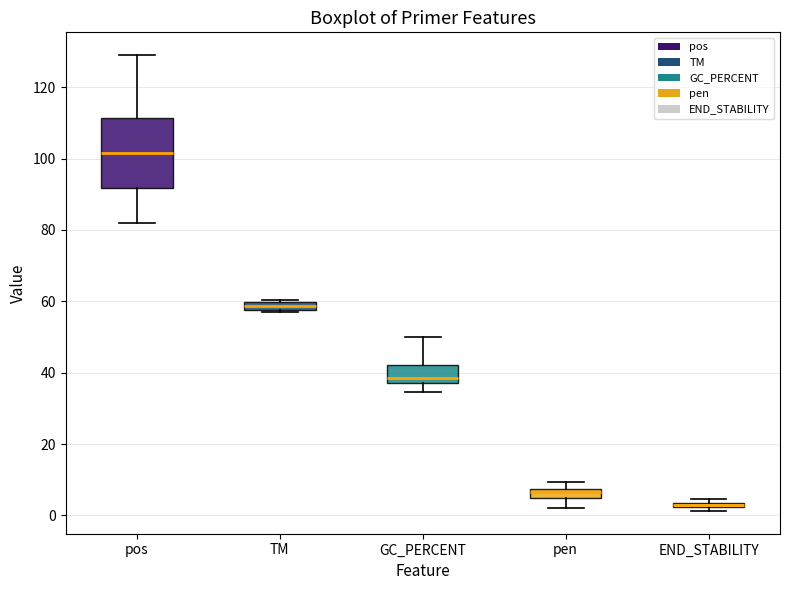

Where does the lower whisker of the box for pos end on the y-axis? The values are not printed on the chart, so give them approximately, as read against the axis.

82